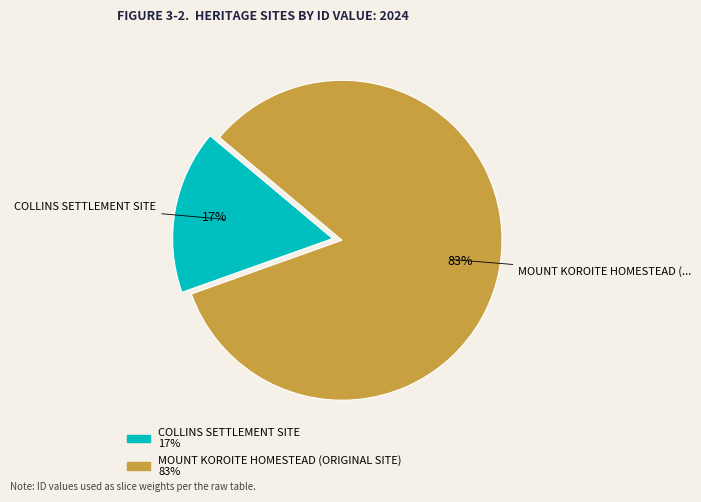

What percentage is the COLLINS SETTLEMENT SITE slice, to the nearest percent?

17%